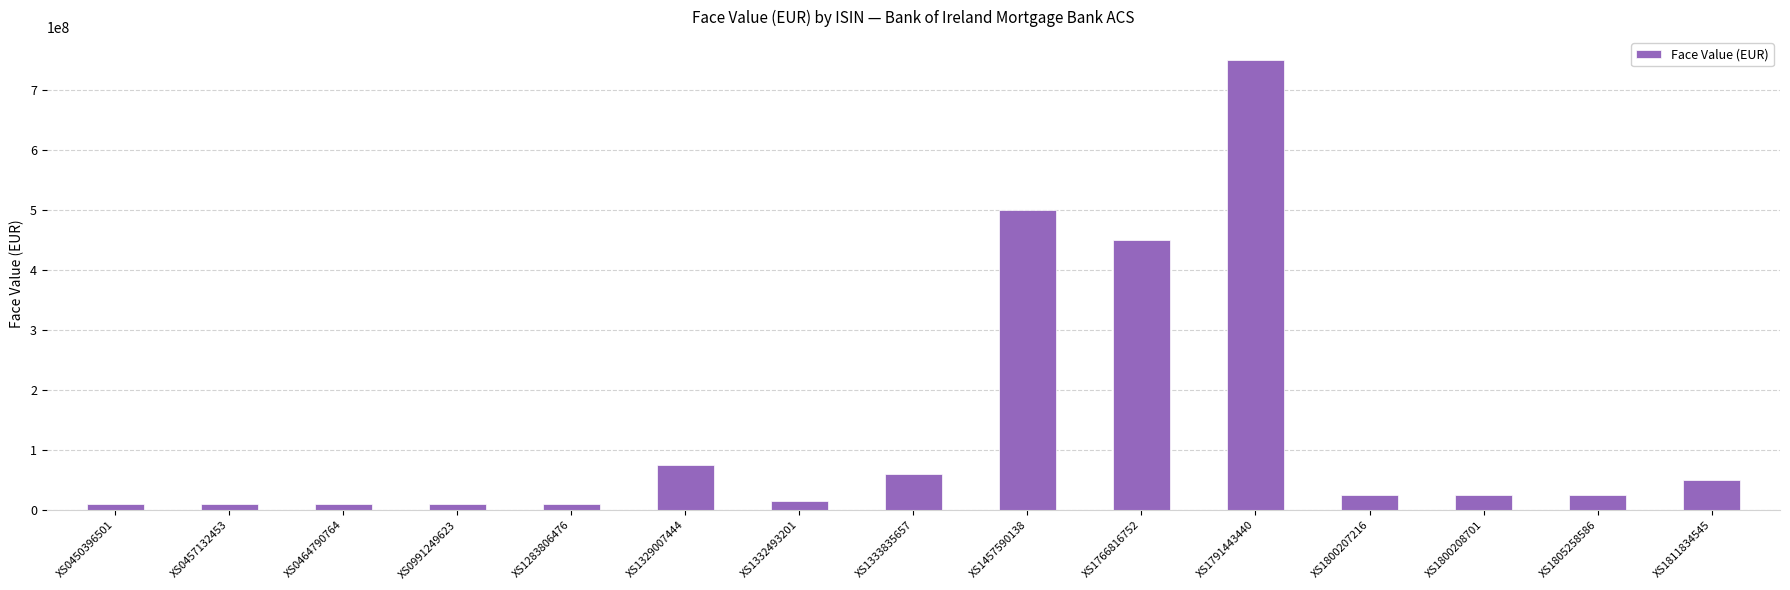

Approximately how many times larger is the value at XS1791443440 compared to XS1811834545?

15.0